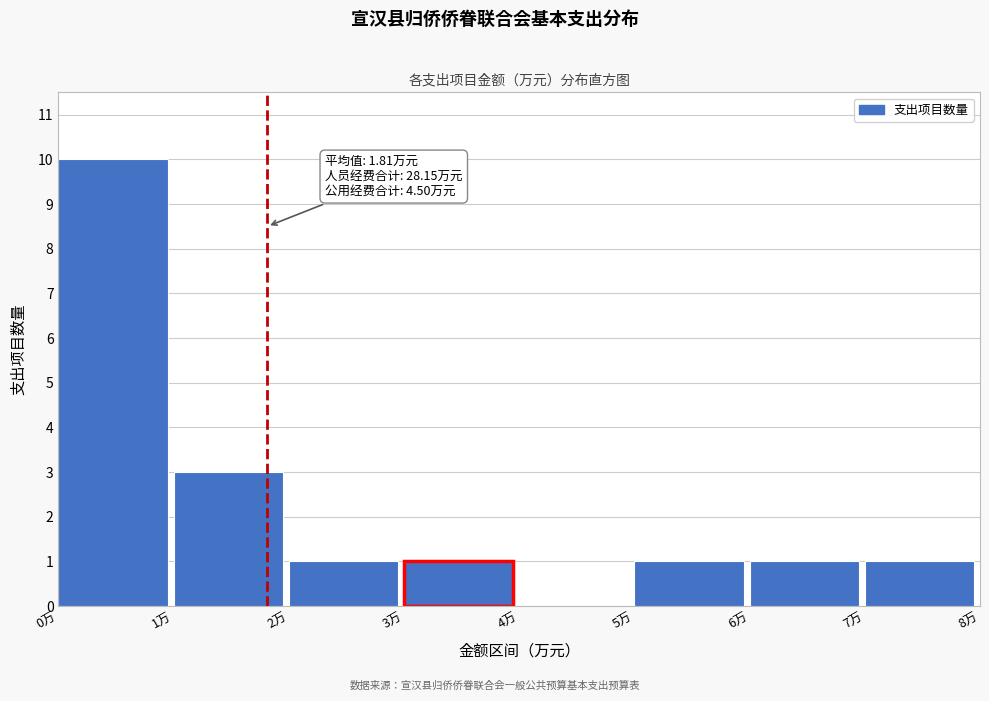

Which range on the x-axis has the tallest bar?

0 to 1